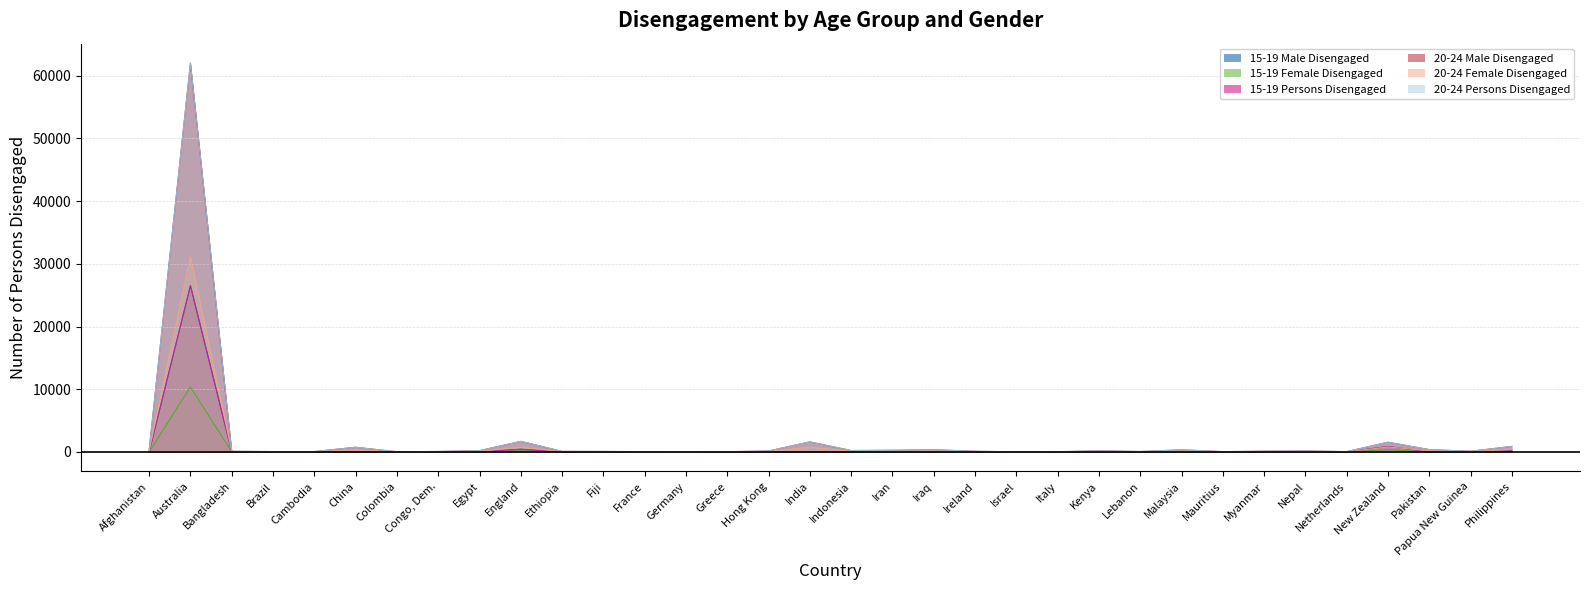

Does the chart display data point markers on the line(s)?

No